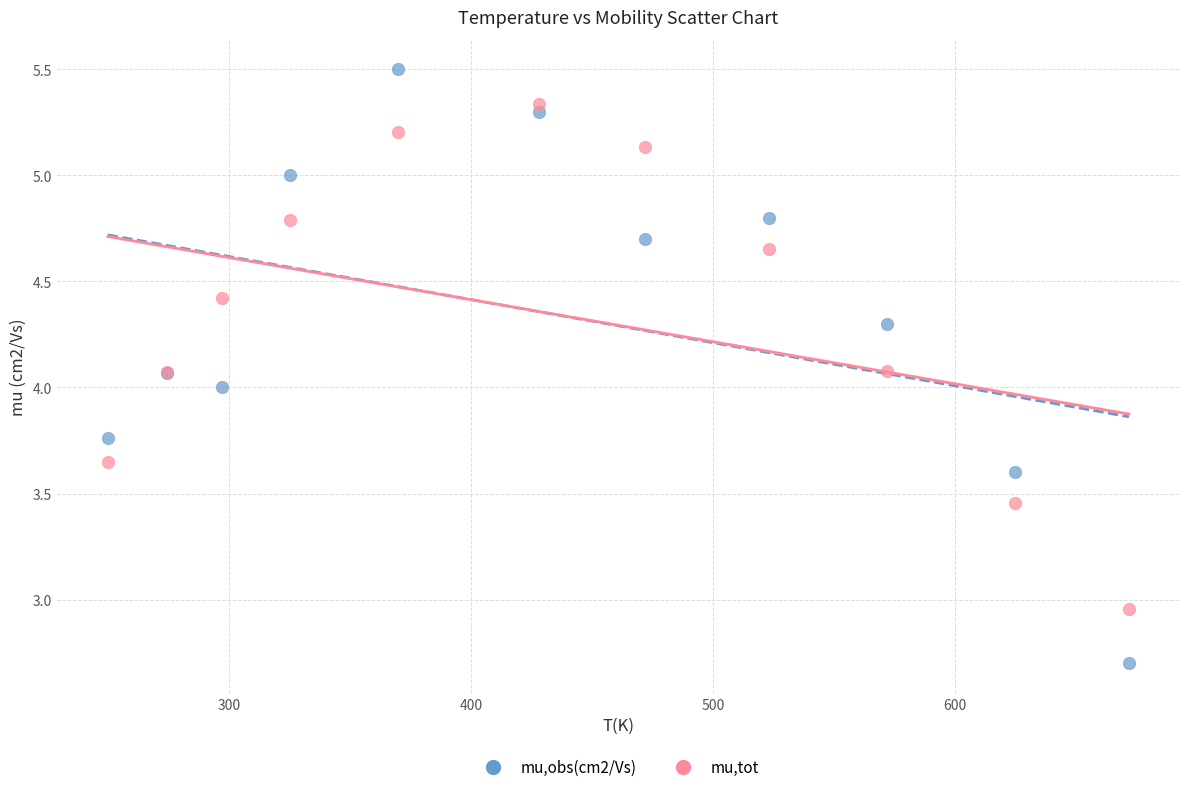

What are all the series names shown in the legend?

mu,obs(cm2/Vs), mu,tot